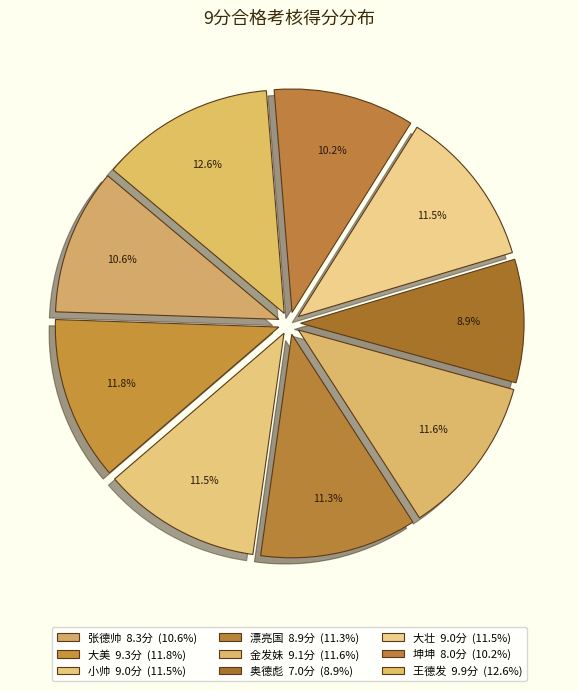

Which slice is the largest?

王德发